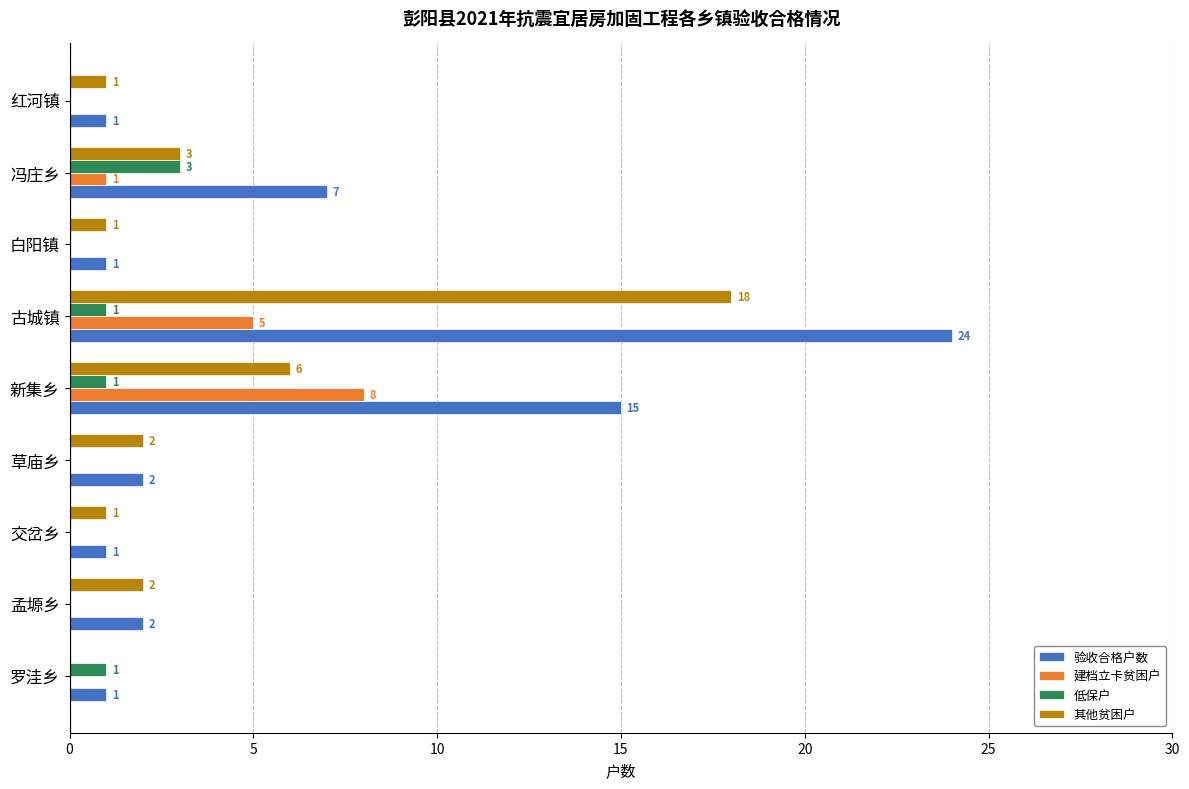

At which category is the sum across all series the highest?

古城镇